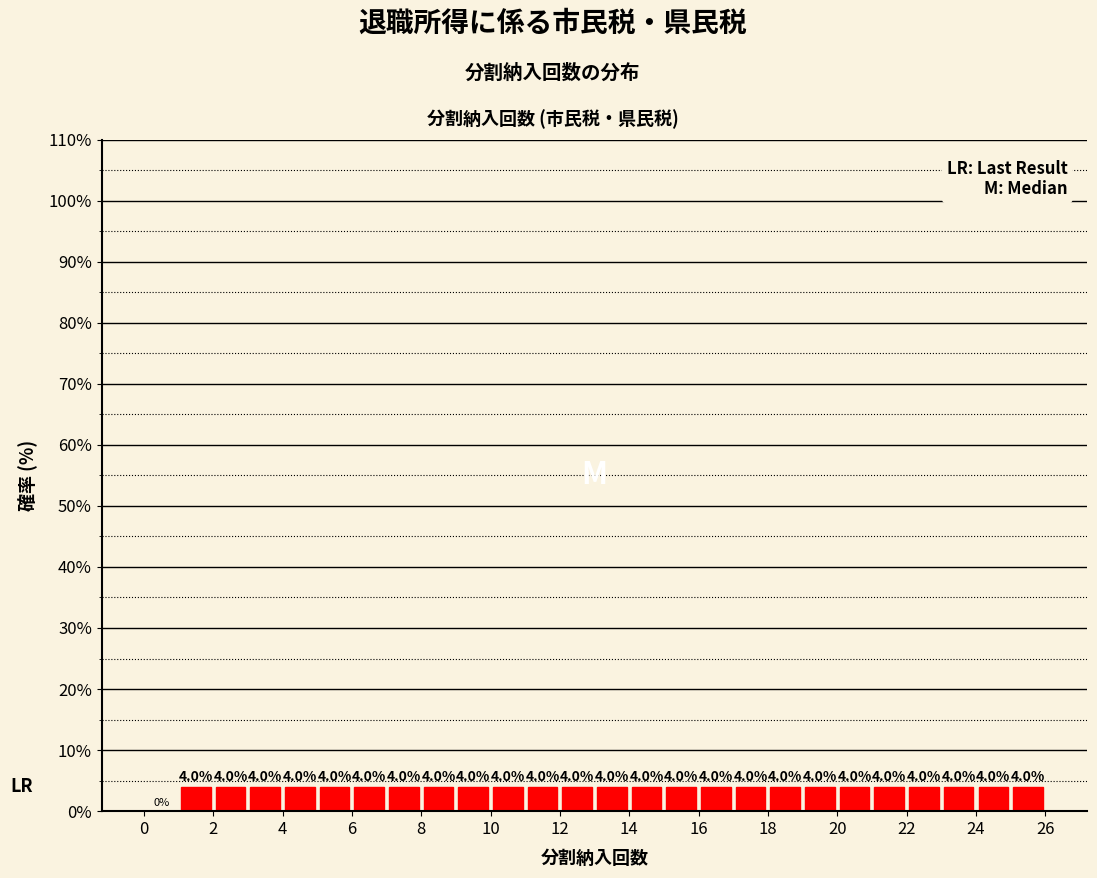

Reading left to right, list every bar in this chart as the range it spans on the x-axis followed by its height.

0 to 1: 0.0
1 to 2: 4.0
2 to 3: 4.0
3 to 4: 4.0
4 to 5: 4.0
5 to 6: 4.0
6 to 7: 4.0
7 to 8: 4.0
8 to 9: 4.0
9 to 10: 4.0
10 to 11: 4.0
11 to 12: 4.0
12 to 13: 4.0
13 to 14: 4.0
14 to 15: 4.0
15 to 16: 4.0
16 to 17: 4.0
17 to 18: 4.0
18 to 19: 4.0
19 to 20: 4.0
20 to 21: 4.0
21 to 22: 4.0
22 to 23: 4.0
23 to 24: 4.0
24 to 25: 4.0
25 to 26: 4.0